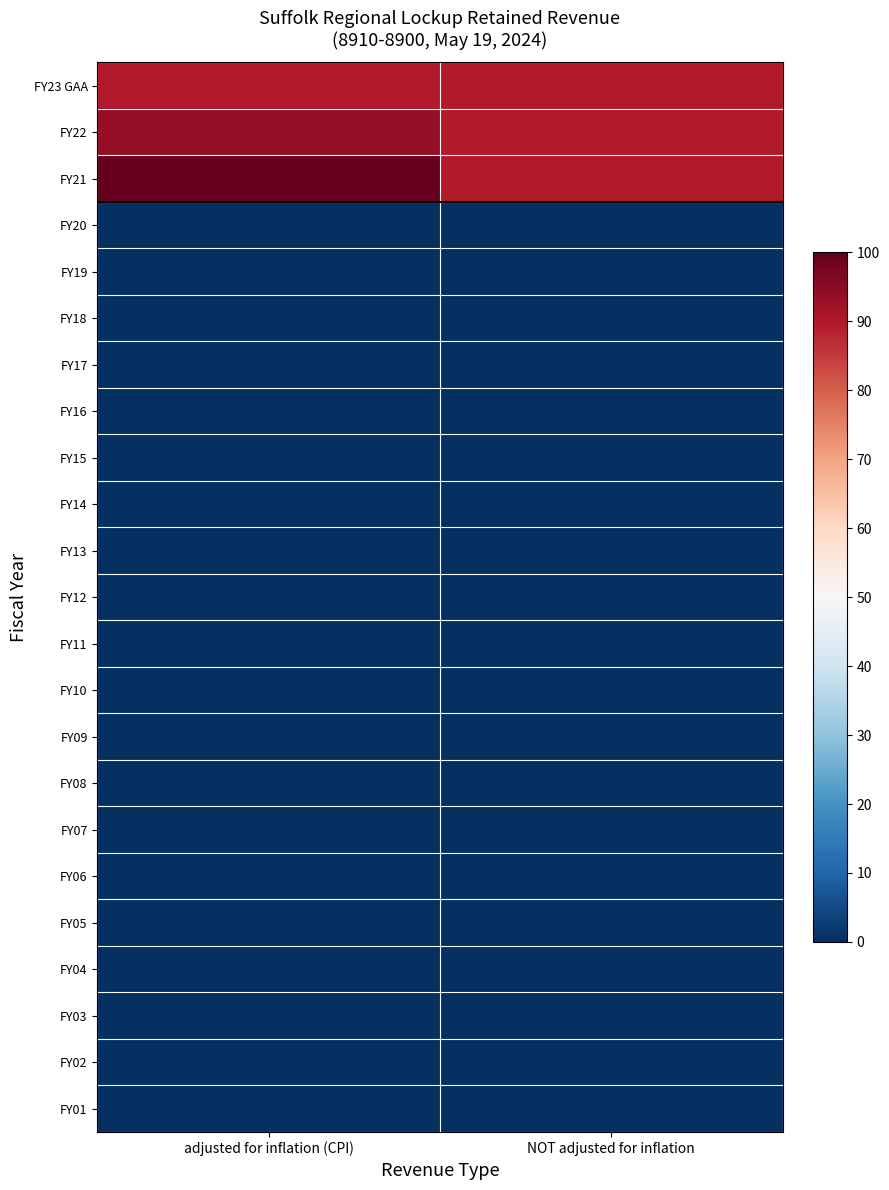

Which label corresponds to the smallest value in the chart?

adjusted for inflation (CPI)